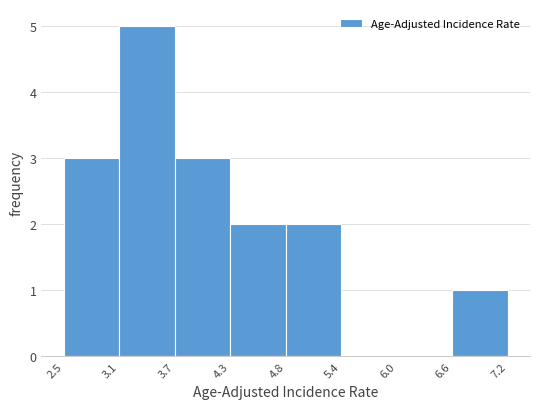

Reading left to right, list every bar in this chart as the range it spans on the x-axis followed by its height. The values are not printed on the chart, so give them approximately, as read against the axis.

2.5 to 3.1: 3
3.1 to 3.7: 5
3.7 to 4.3: 3
4.3 to 4.8: 2
4.8 to 5.4: 2
5.4 to 6.0: 0
6.0 to 6.6: 0
6.6 to 7.2: 1